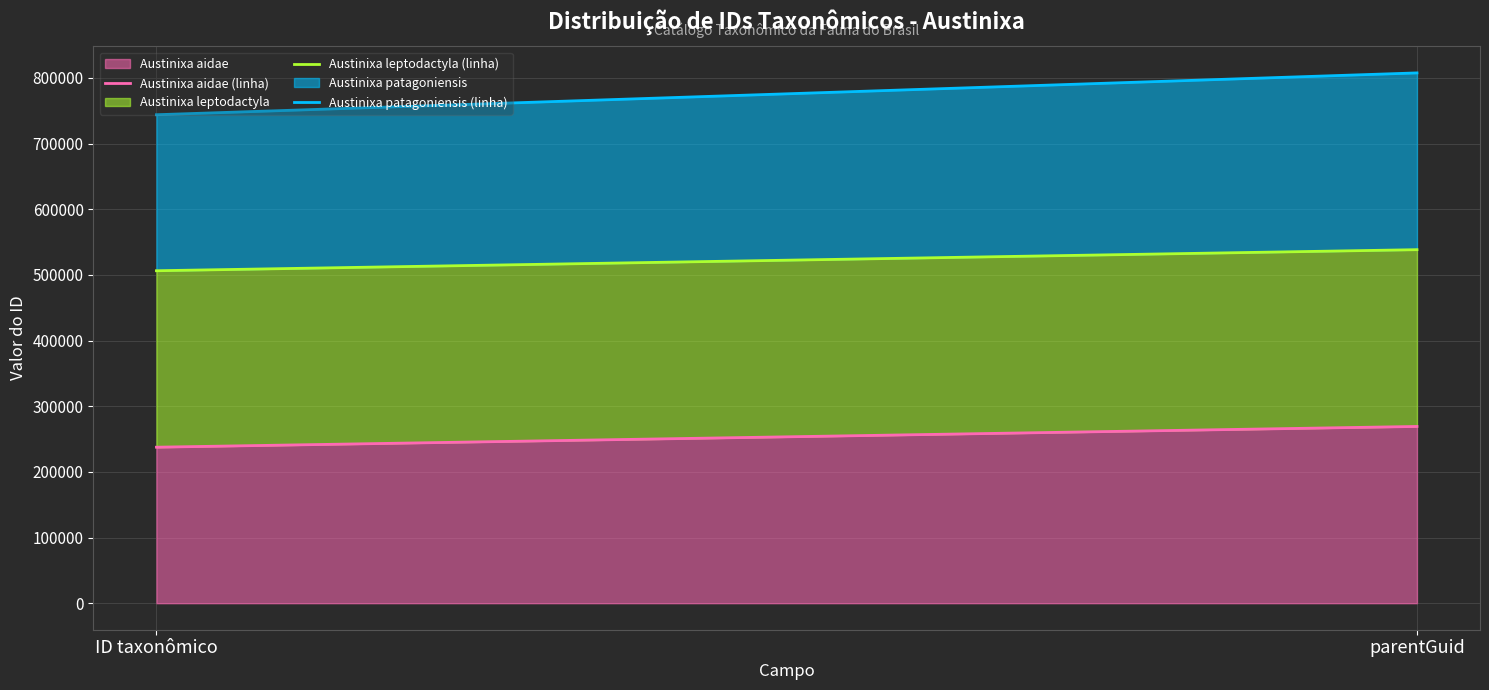

Rank the series by their average value, from highest to lowest.

Austinixa patagoniensis (linha), Austinixa leptodactyla (linha), Austinixa aidae (linha)